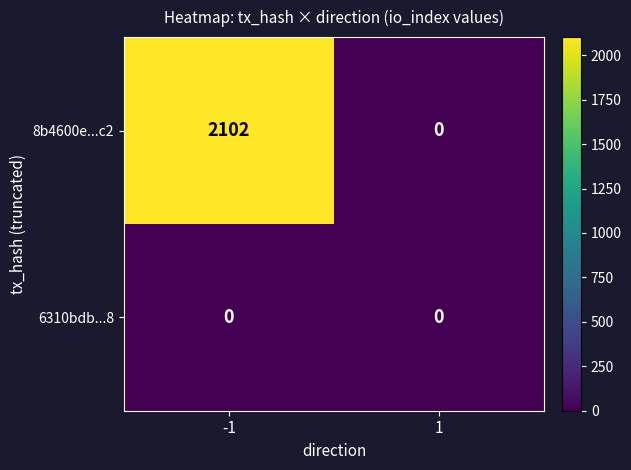

What is the average value of the 8b4600e...c2 series?

1051